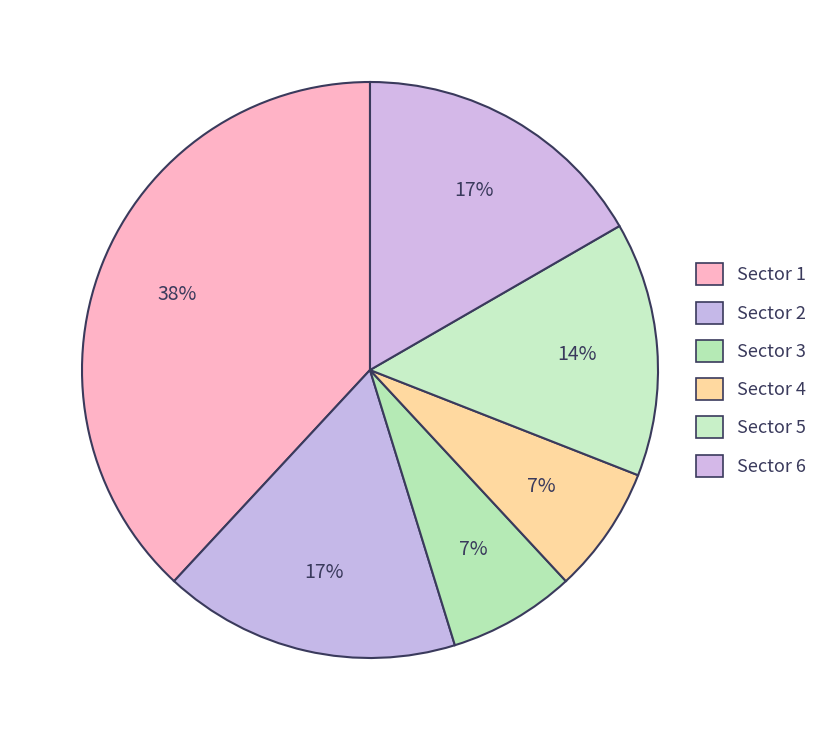

What percentage is the Sector 6 slice, to the nearest percent?

17%